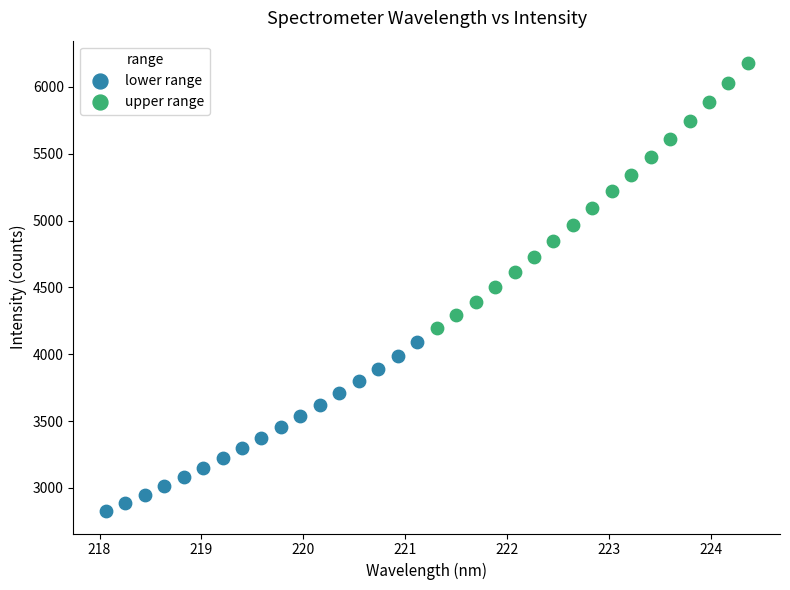

Which series reaches the minimum Y coordinate?

lower range